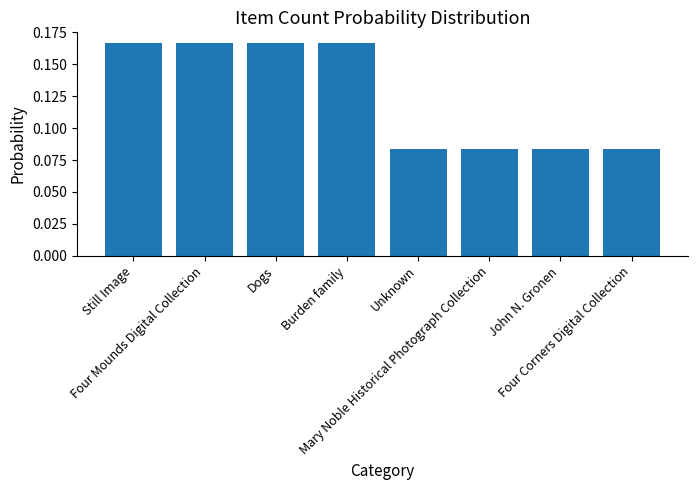

What is the sum of all values?

1.0